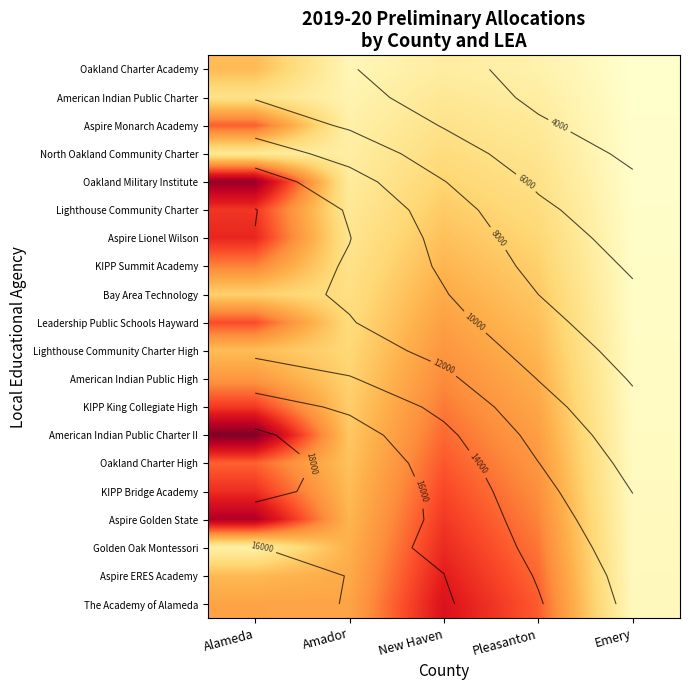

Between New Haven and Pleasanton, which series saw the biggest shift?

The Academy of Alameda